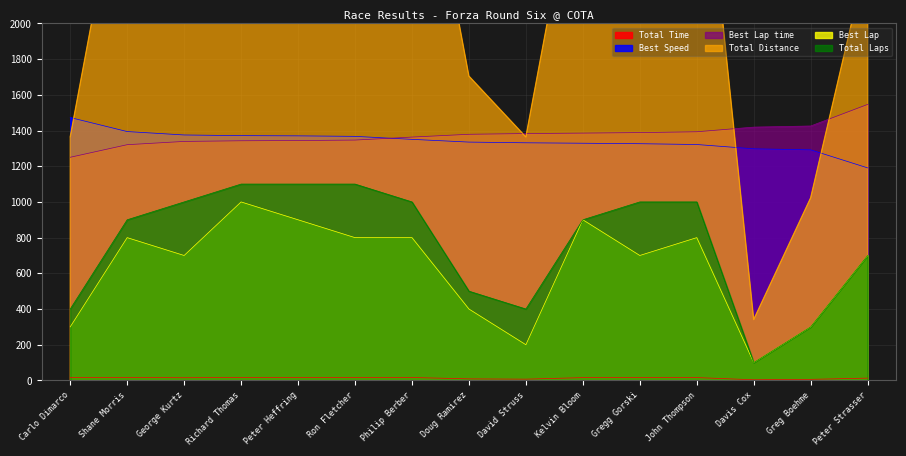

What is the greatest value displayed?

3751.0